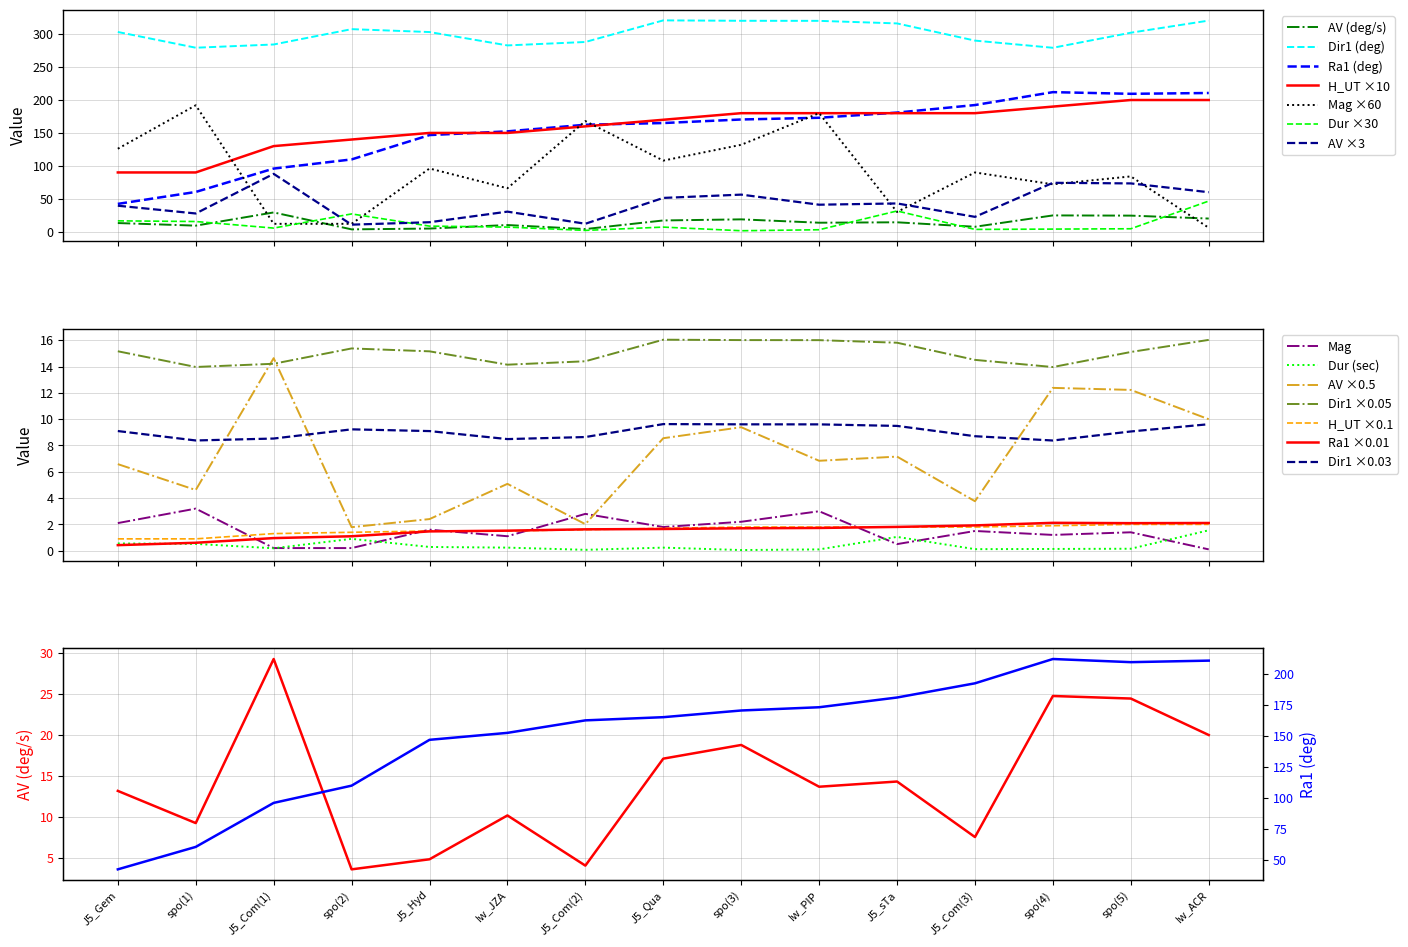

True or false: AV ×0.5 and Dir1 ×0.05 intersect in this chart.

True